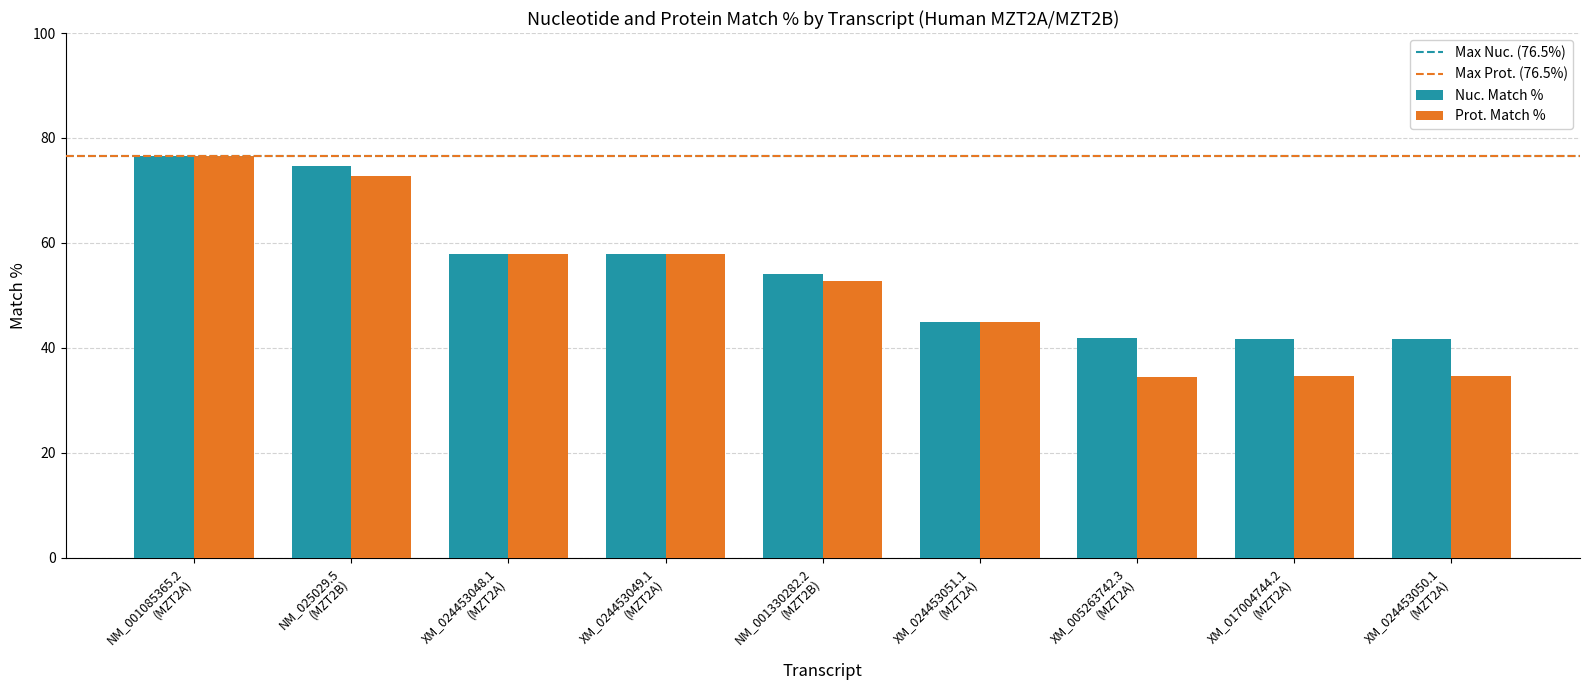

How many categories are shown in the chart?

9